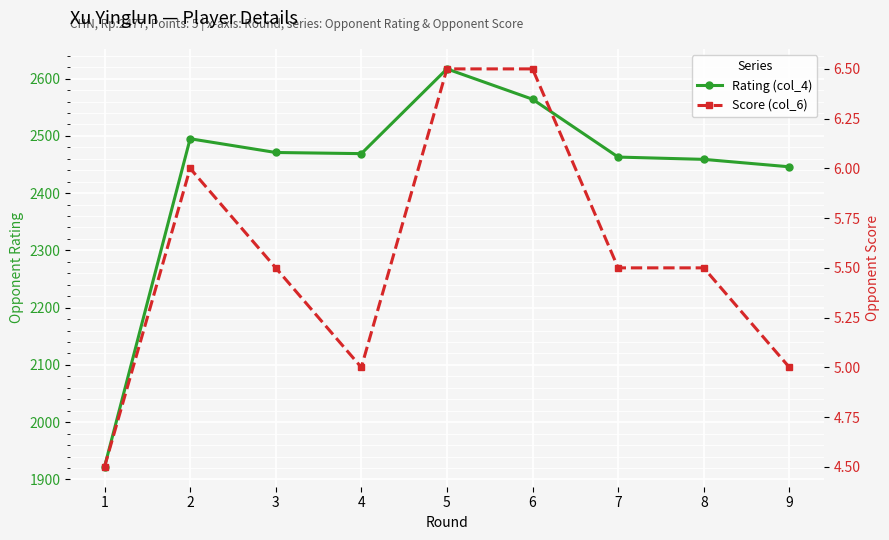

How many interior local peaks does the Score (col_6) series have?

1